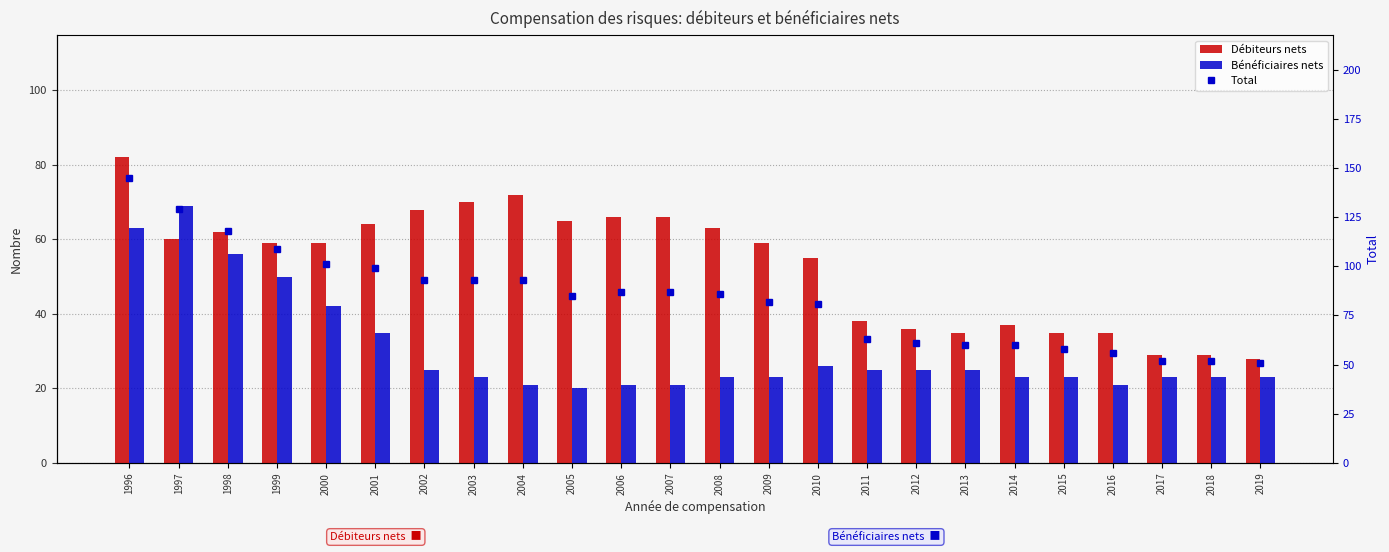

Is it true that Bénéficiaires nets equals 11 at 2006?

False